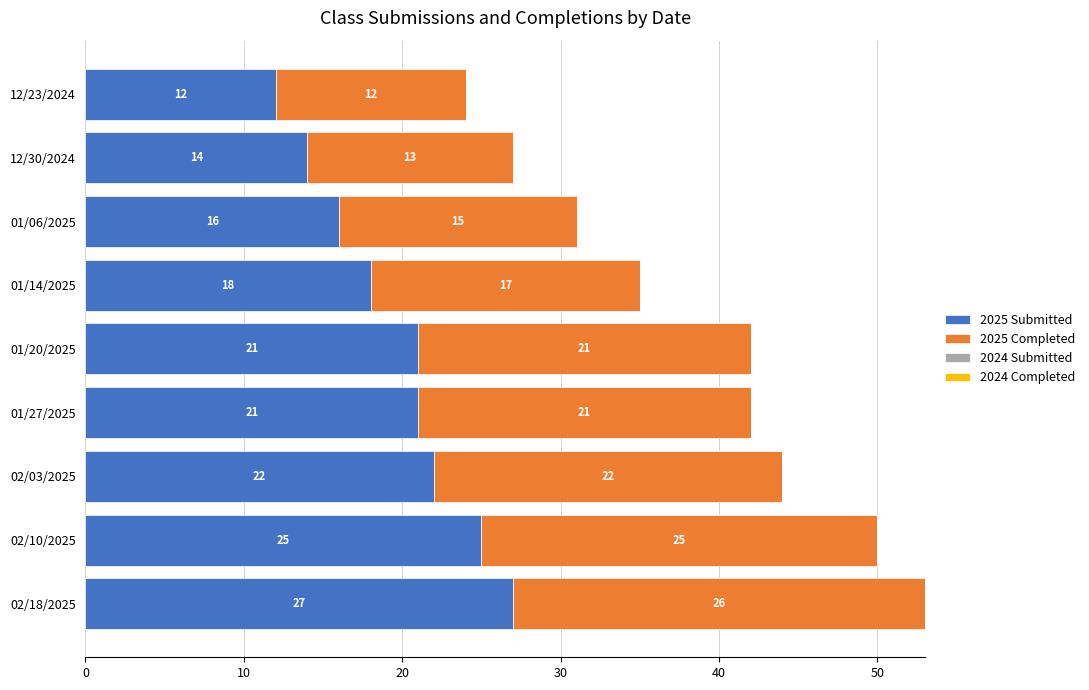

The 2025 Submitted series shows 31 at 02/03/2025. True or false?

False